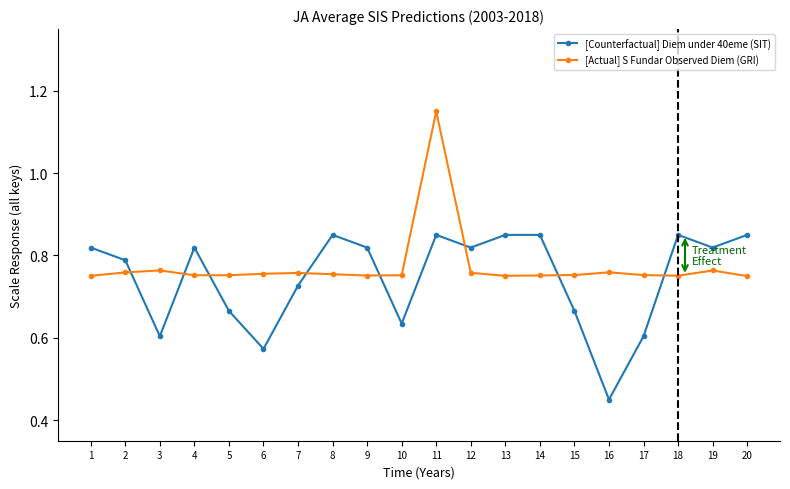

Rank the series at 4 from highest to lowest value.

[Counterfactual] Diem under 40eme (SIT), [Actual] S Fundar Observed Diem (GRI)